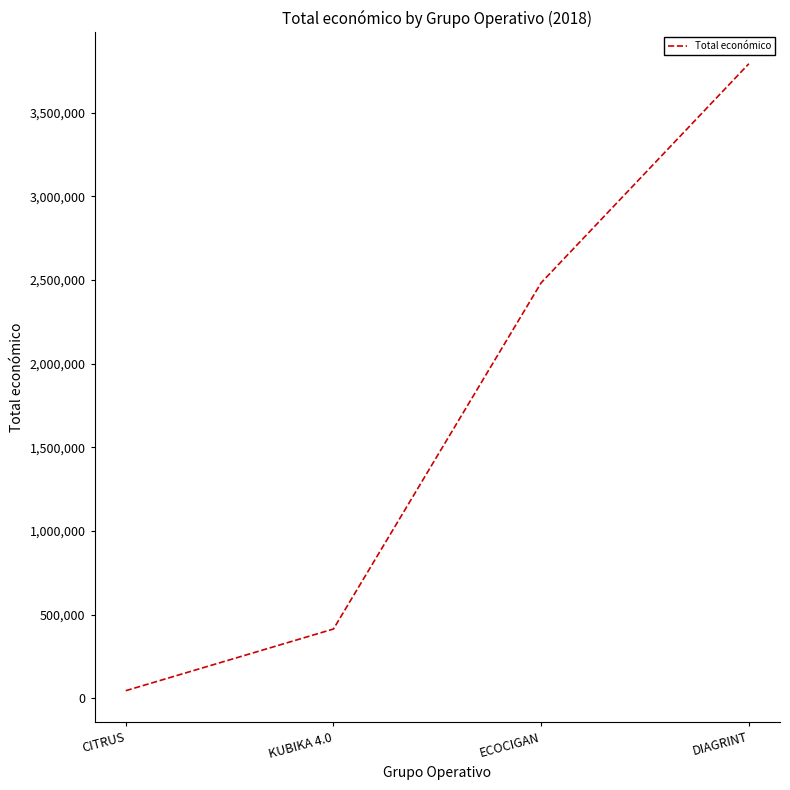

True or false: there are more than 2 points higher than both neighbors.

False